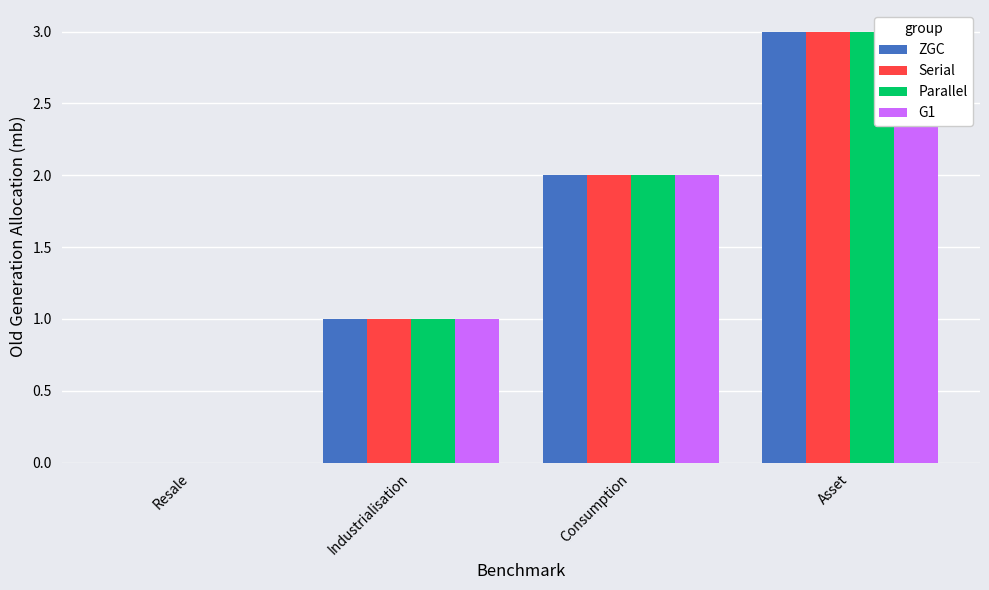

Which label corresponds to the largest value in the chart?

Asset